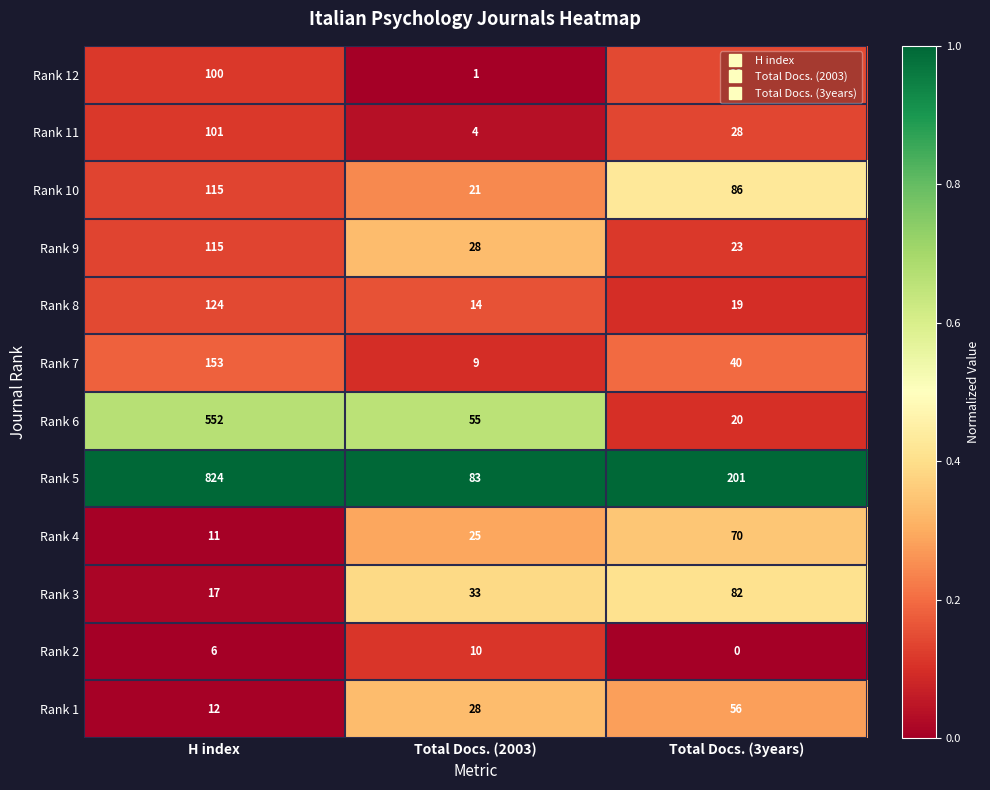

What is the spread (max minus min) of values at Total Docs. (3years)?

201